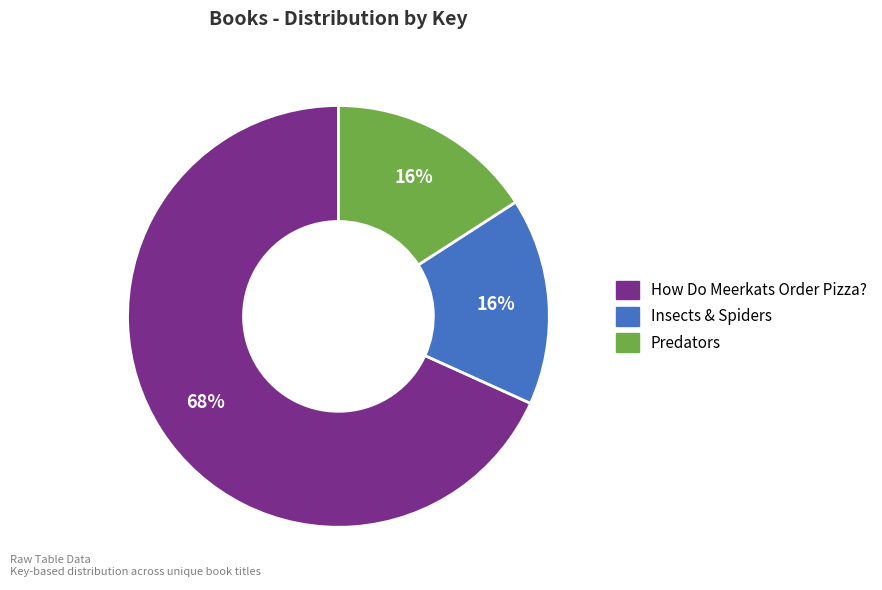

Combined, do How Do Meerkats Order Pizza? and Insects & Spiders account for over 50%?

Yes